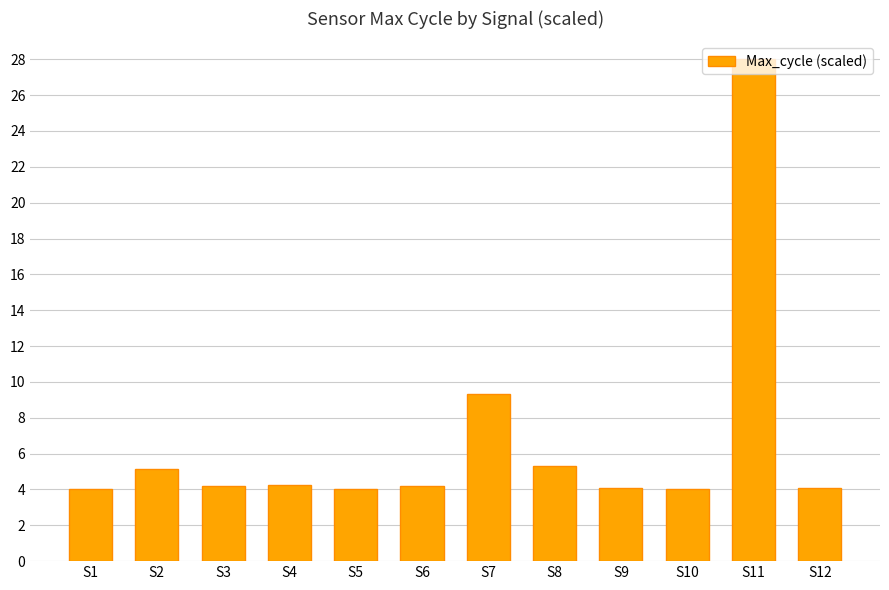

True or false: the data shows 1.9 at S9.

False